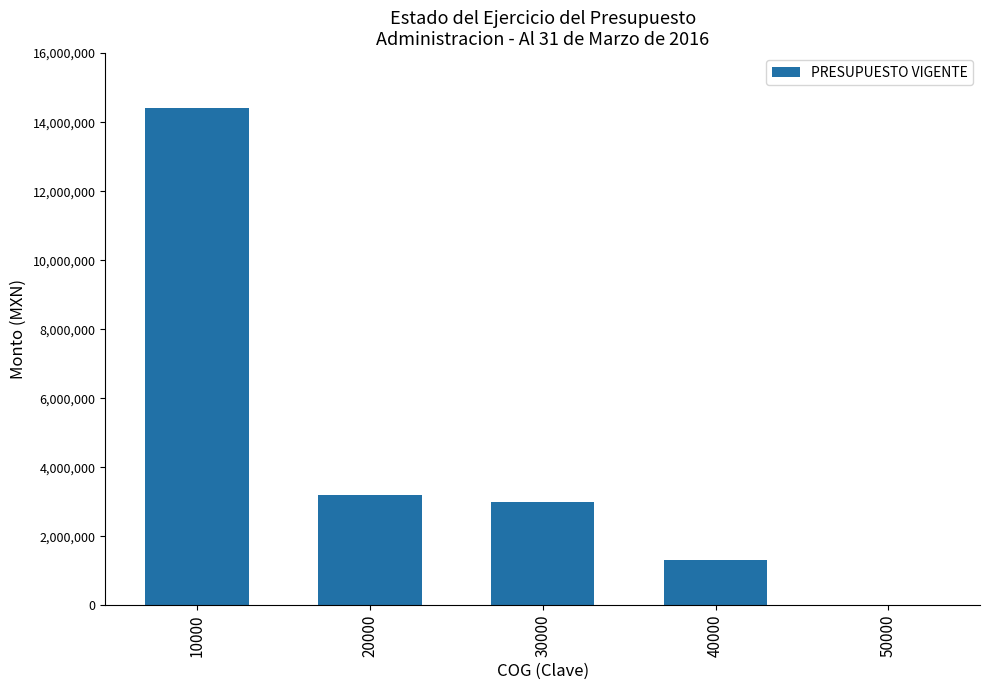

What is the sum of all values?

21911044.6